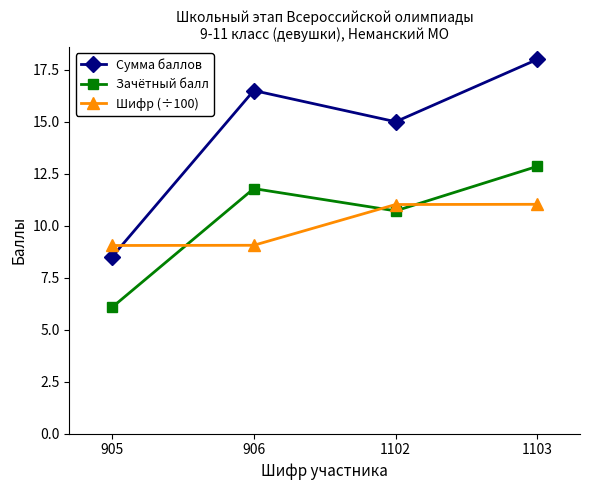

What is the highest value of the Шифр (÷100) series?

11.0